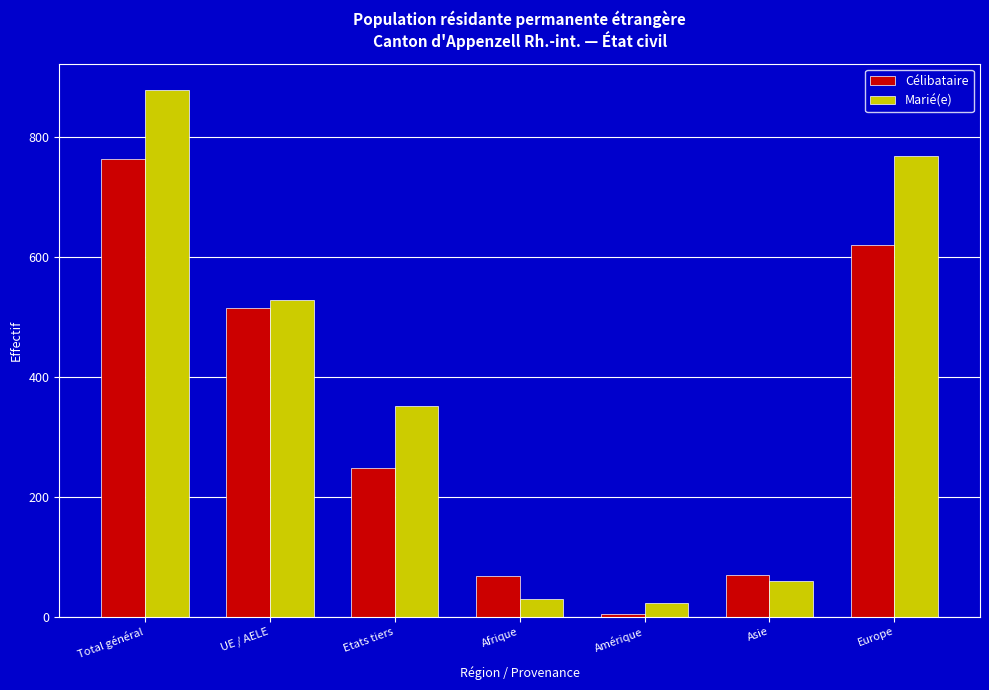

Is the value of Célibataire at Europe greater than the value of Marié(e) at UE / AELE?

Yes